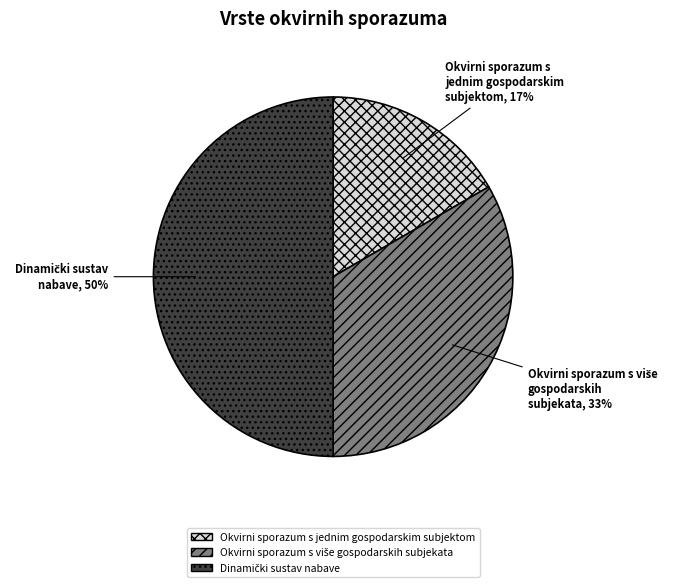

Is Okvirni sporazum s jednim gospodarskim subjektom the majority of the pie?

No